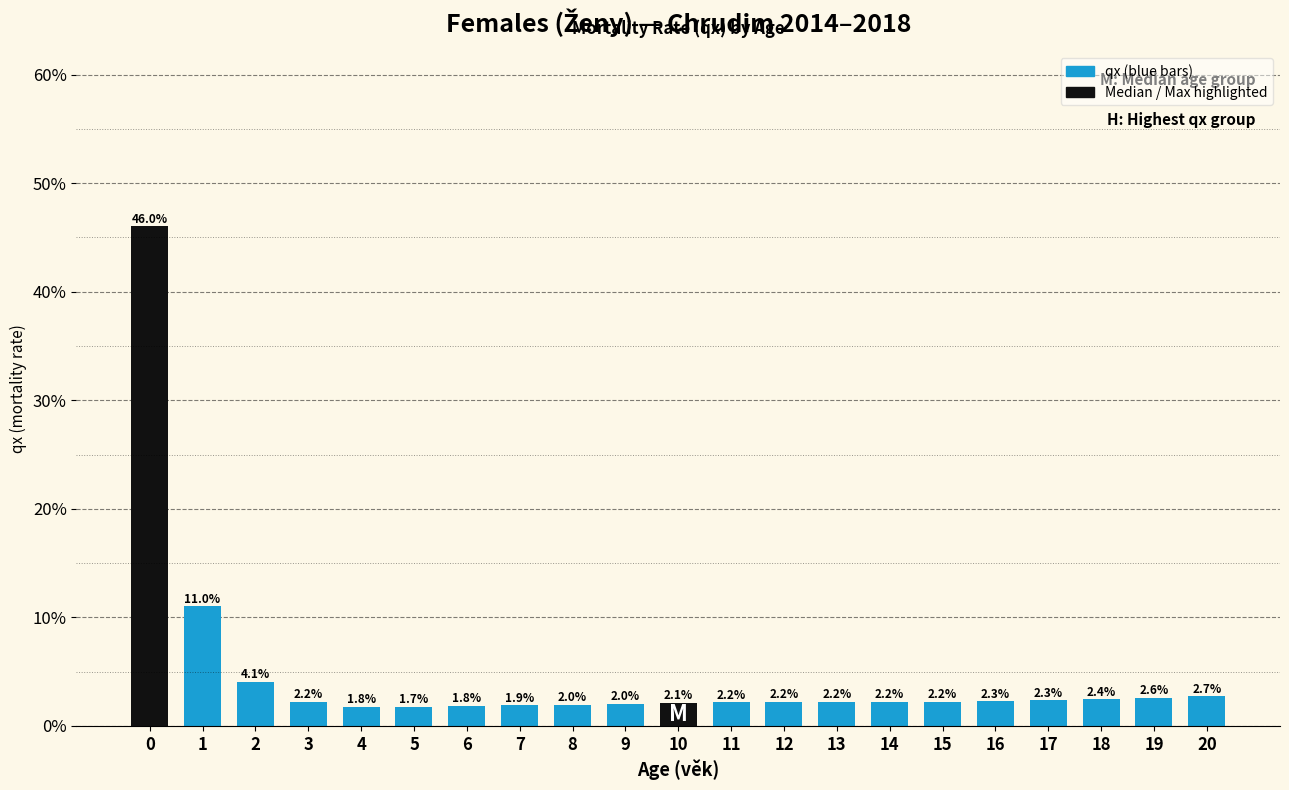

Reading right to left, transcribe all the data shown in this chart.

20=2.7	19=2.6	18=2.4	17=2.3	16=2.3	15=2.2	14=2.2	13=2.2	12=2.2	11=2.2	10=2.1	9=2.0	8=2.0	7=1.9	6=1.8	5=1.7	4=1.8	3=2.2	2=4.1	1=11.0	0=46.0